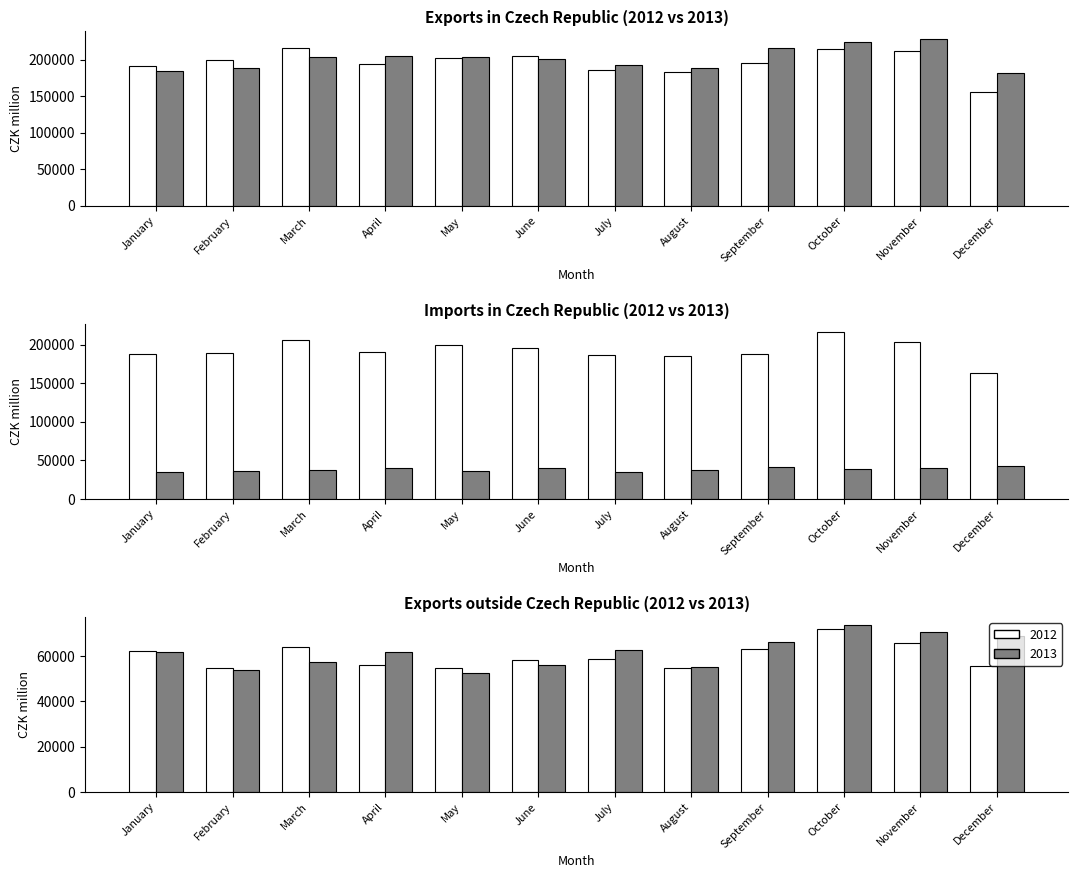

Which series has the widest spread of values?

Exports in CR 2012